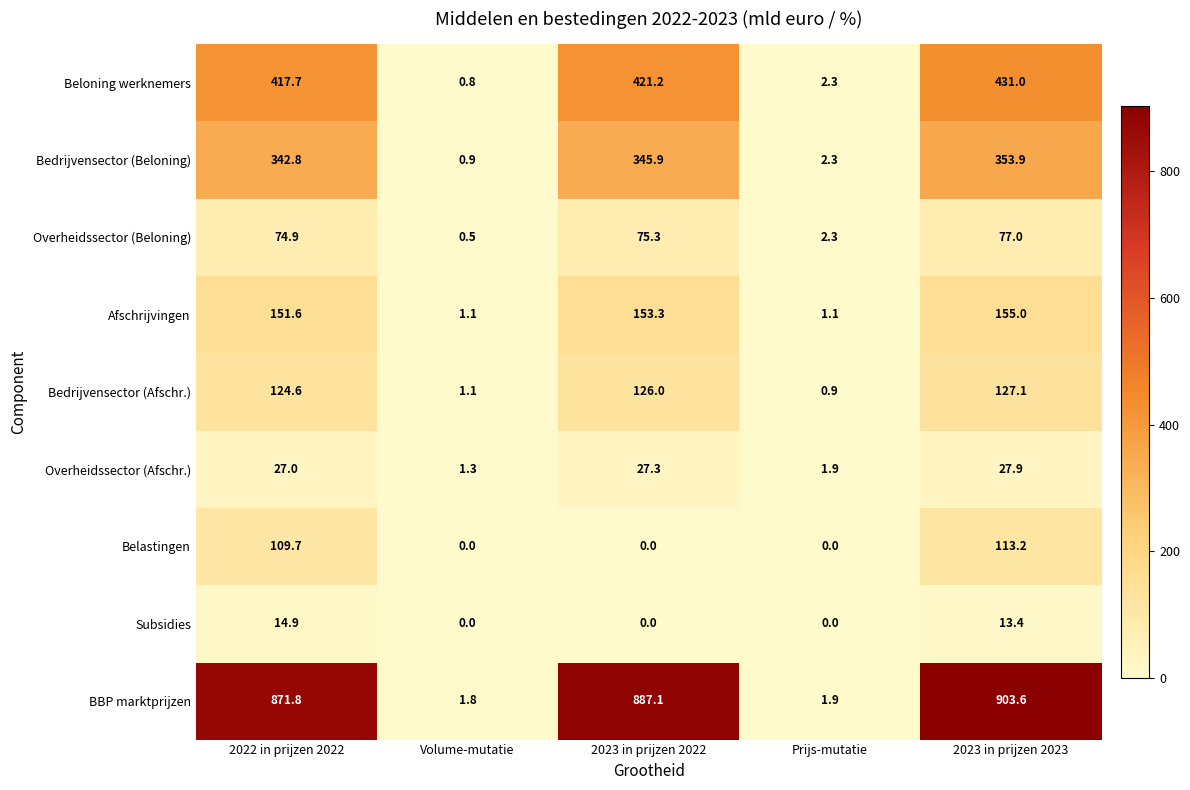

At how many categories does at least one series exceed 356?

3